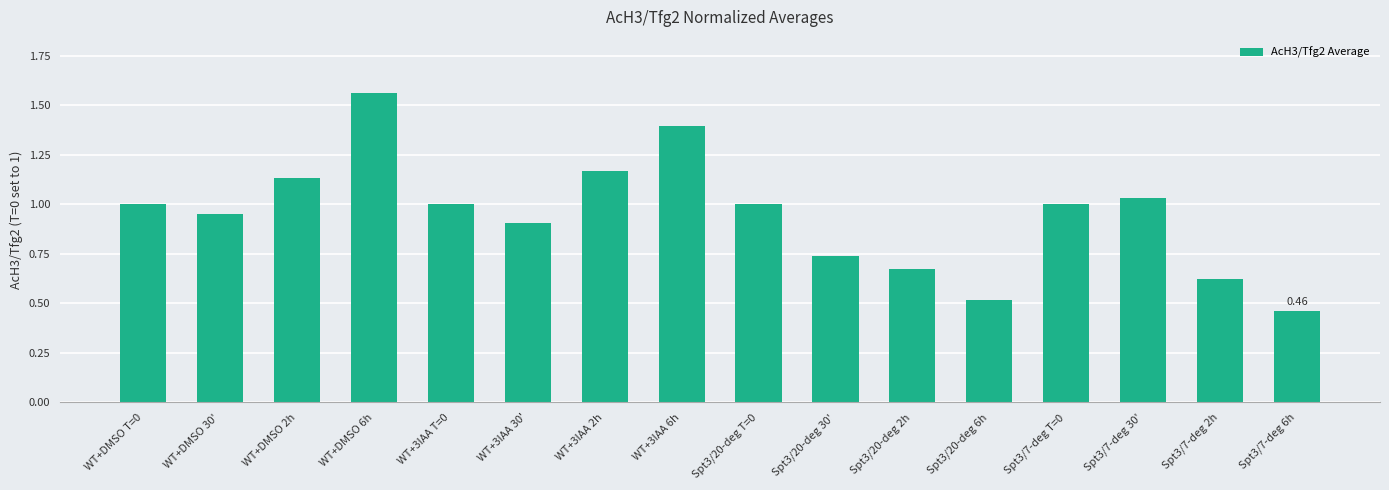

How many bars are there in total?

16